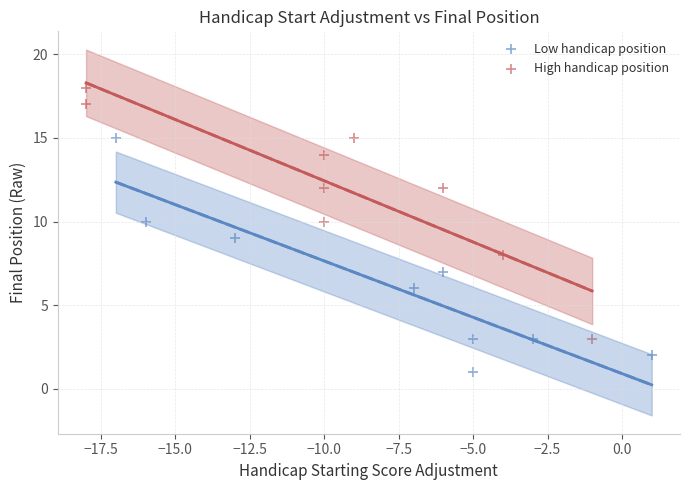

Which series contains the highest Y value?

High handicap position